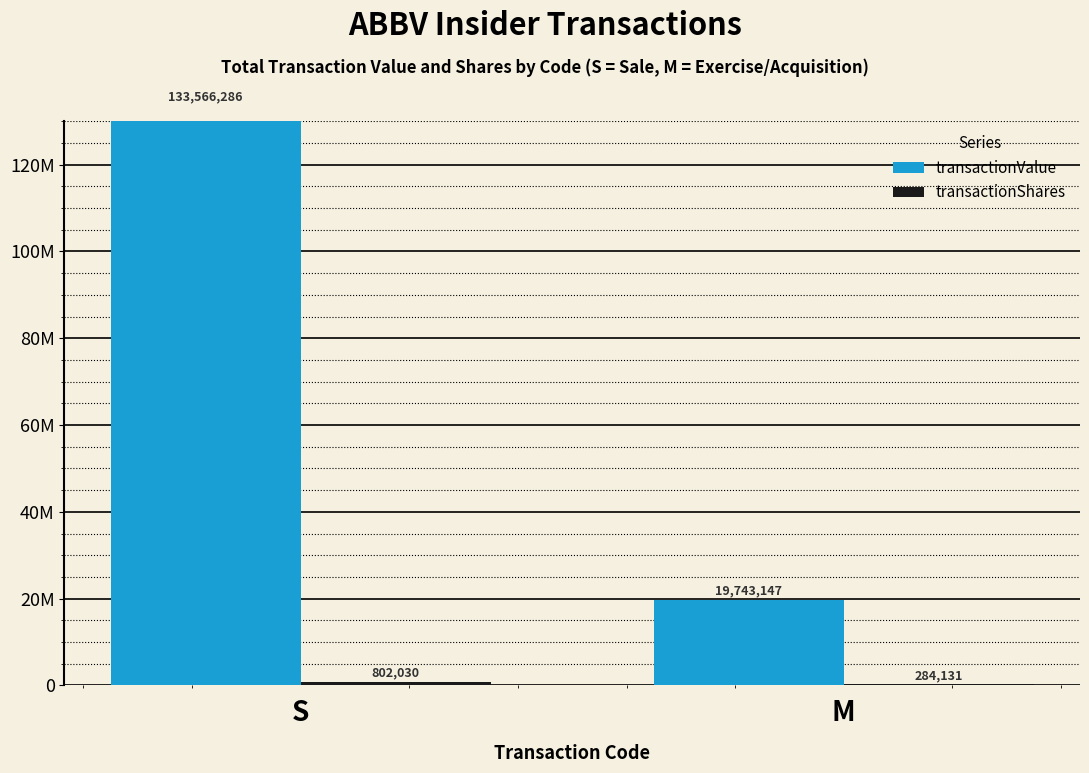

Does the chart contain stacked bars?

No